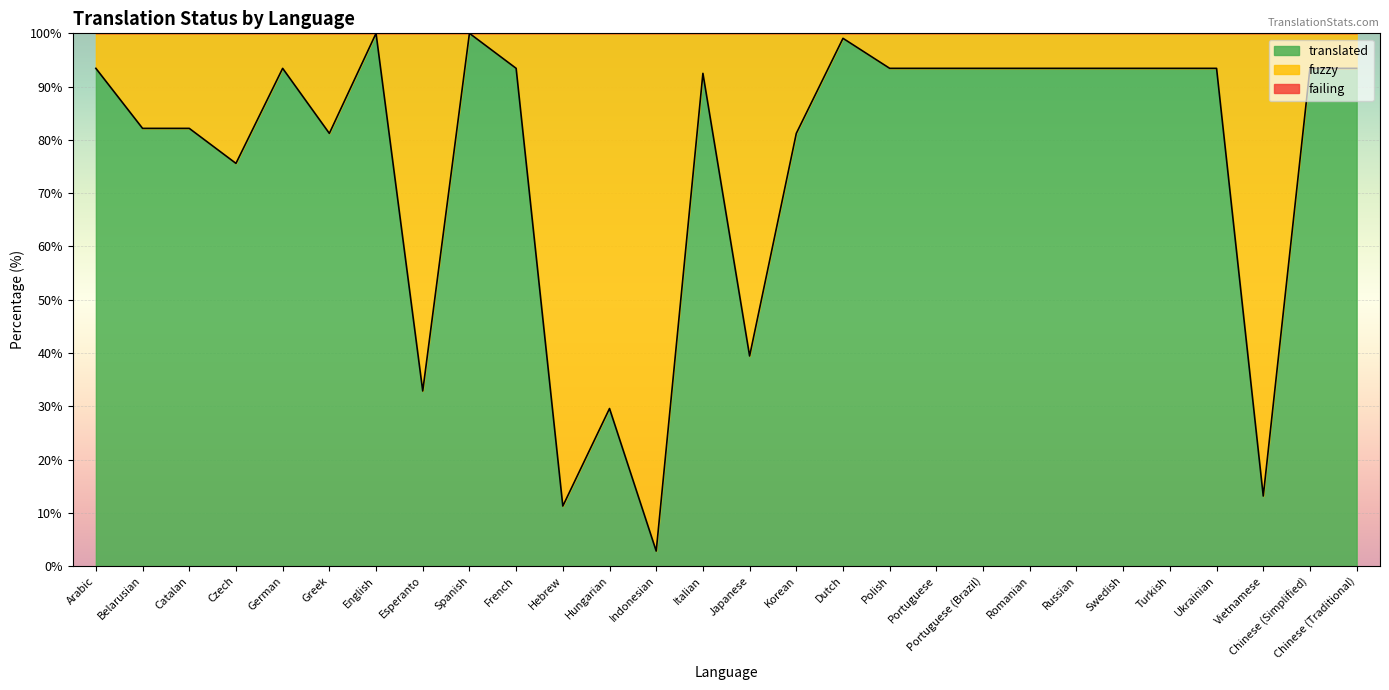

Is it true that translated equals 33.3 at Catalan?

False